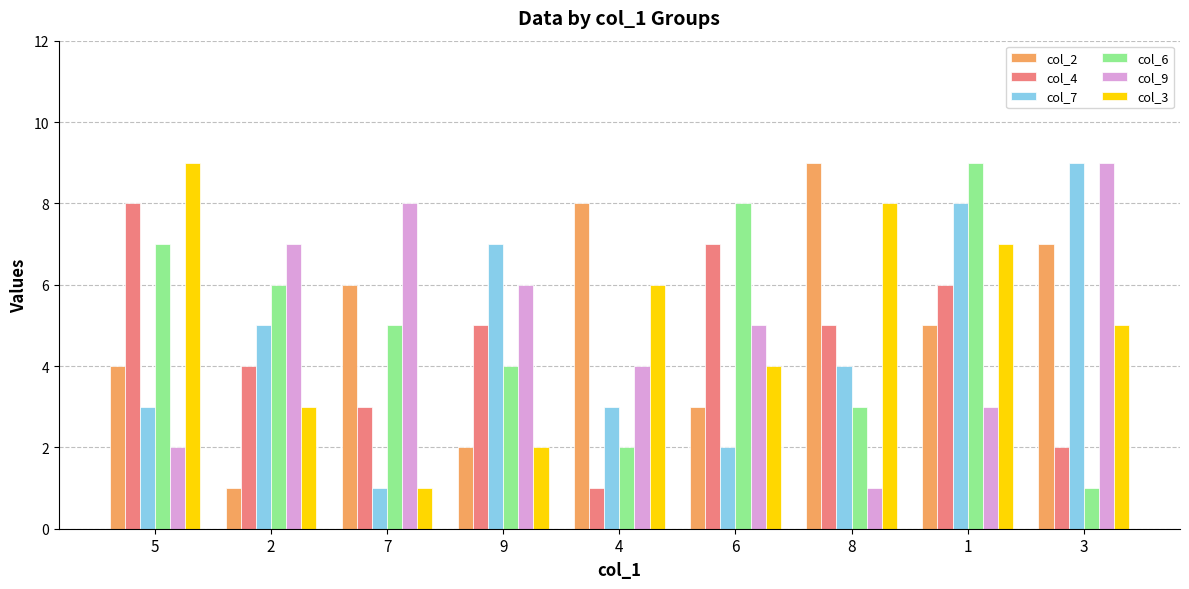

Reading left to right, extract all data points from this chart.

col_2: 5=4	2=1	7=6	9=2	4=8	6=3	8=9	1=5	3=7
col_4: 5=8	2=4	7=3	9=5	4=1	6=7	8=5	1=6	3=2
col_7: 5=3	2=5	7=1	9=7	4=3	6=2	8=4	1=8	3=9
col_6: 5=7	2=6	7=5	9=4	4=2	6=8	8=3	1=9	3=1
col_9: 5=2	2=7	7=8	9=6	4=4	6=5	8=1	1=3	3=9
col_3: 5=9	2=3	7=1	9=2	4=6	6=4	8=8	1=7	3=5